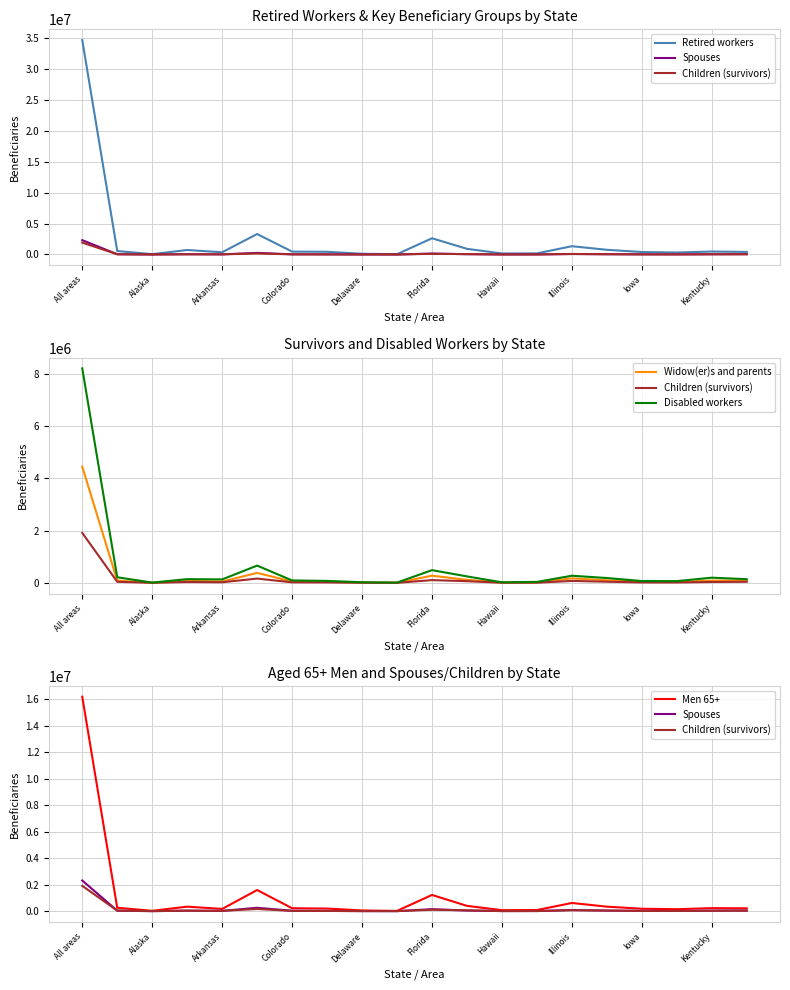

What is the average value of the Retired workers series?

2411768